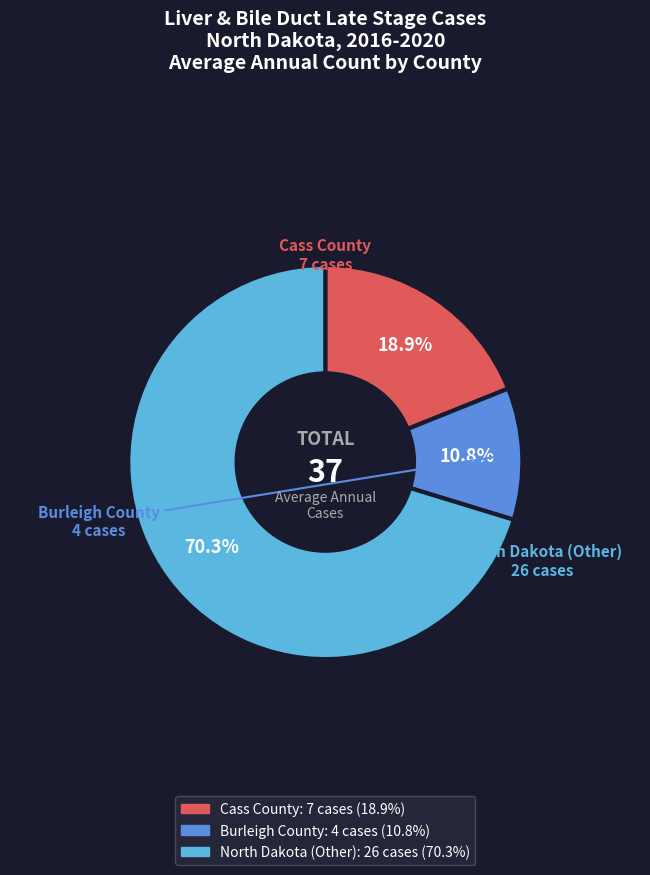

Count the number of slices in the pie.

3